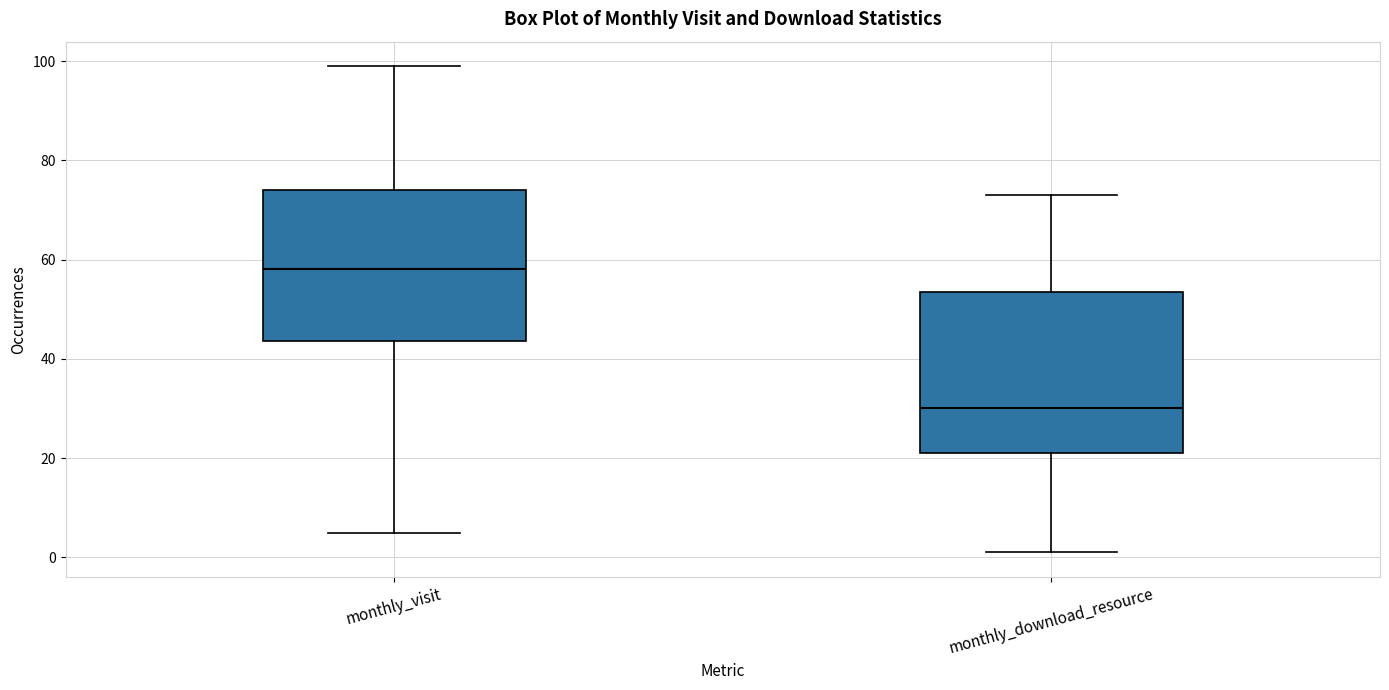

Which box's median line is the highest?

monthly_visit